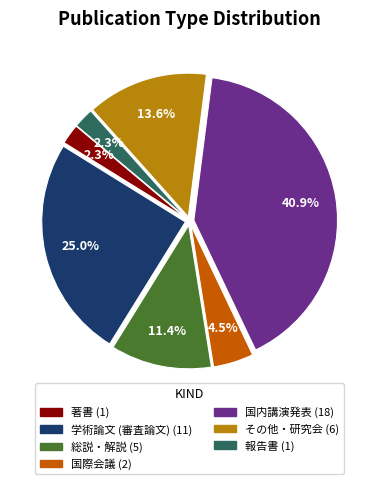

Which slice is the largest?

国内講演発表